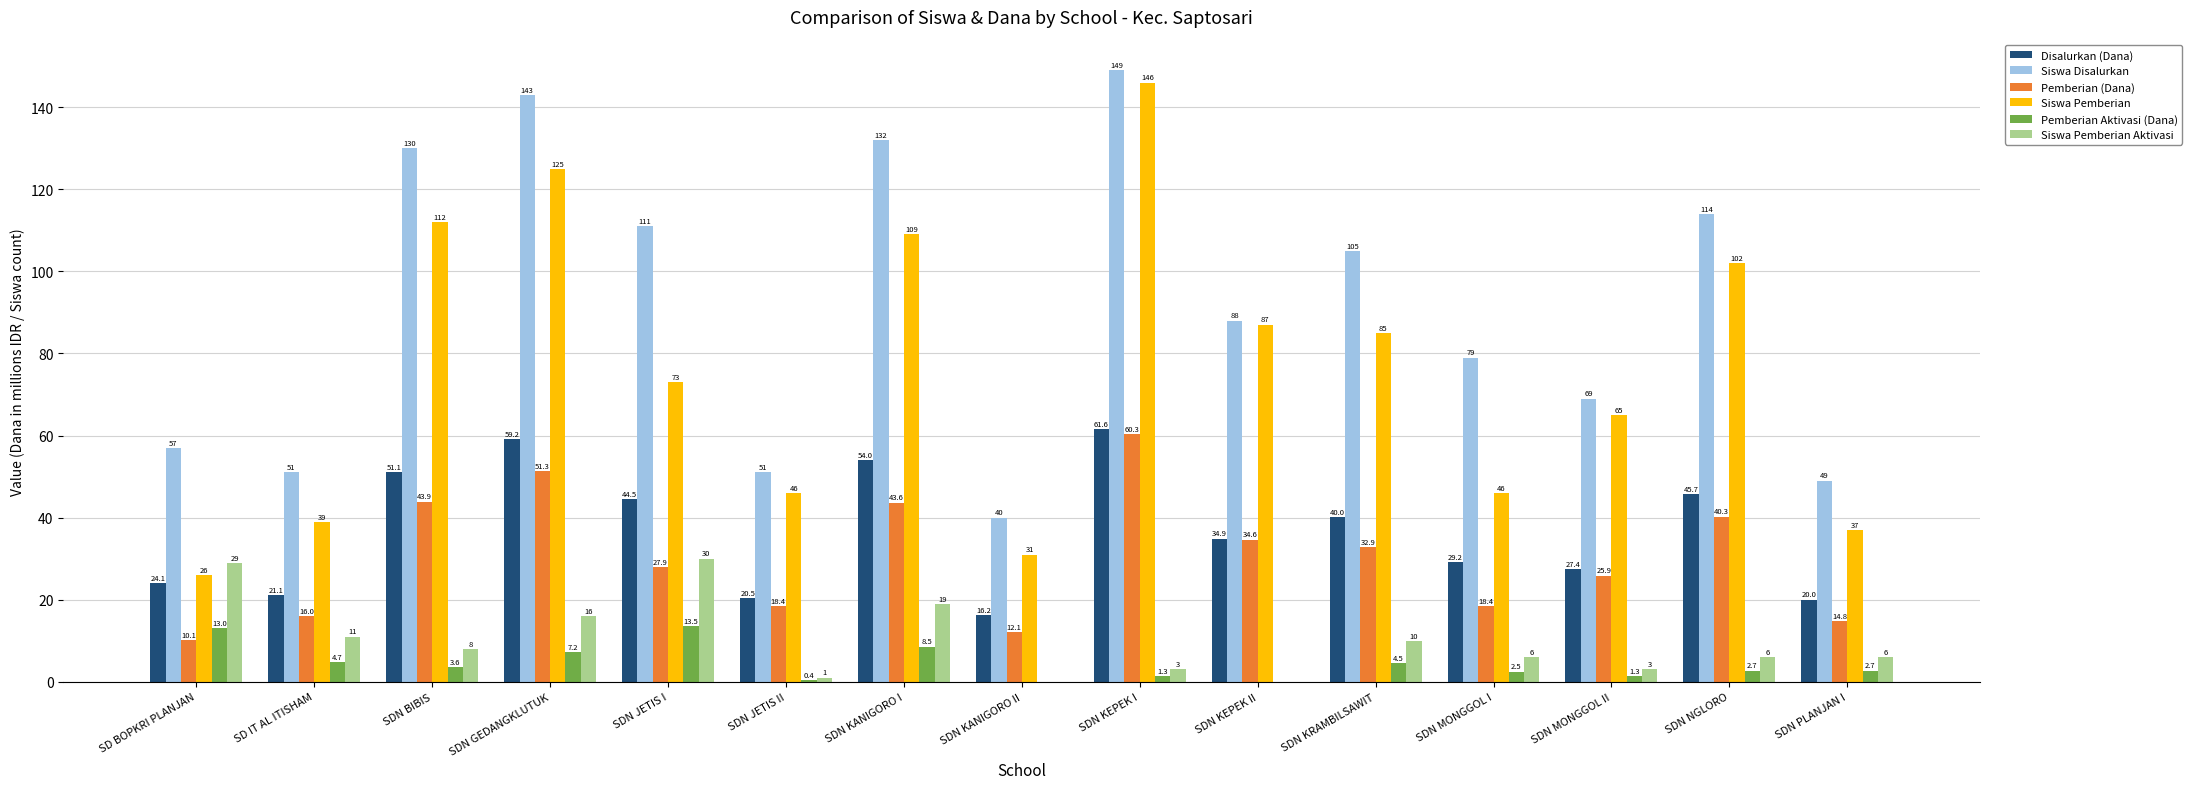

Which series has the widest spread of values?

Siswa Pemberian